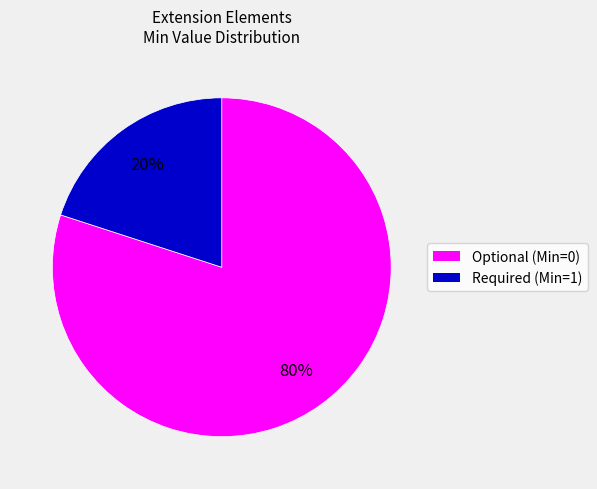

How many slices are in this pie chart?

2